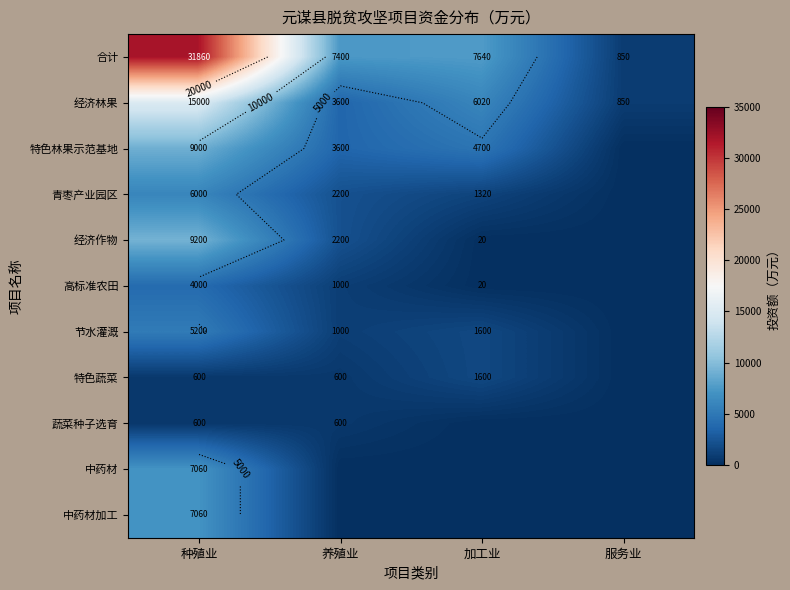

What is the difference between the 特色林果示范基地 values at 种殖业 and 养殖业?

5400